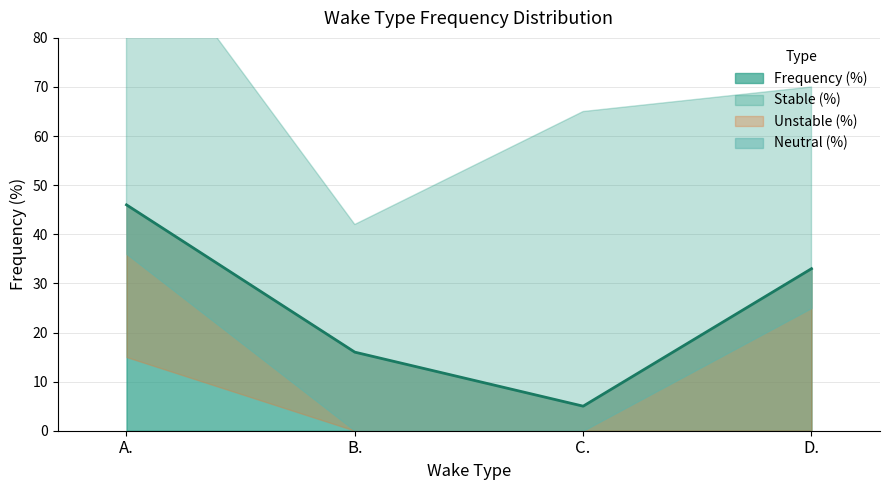

What position from the right is A.?

4